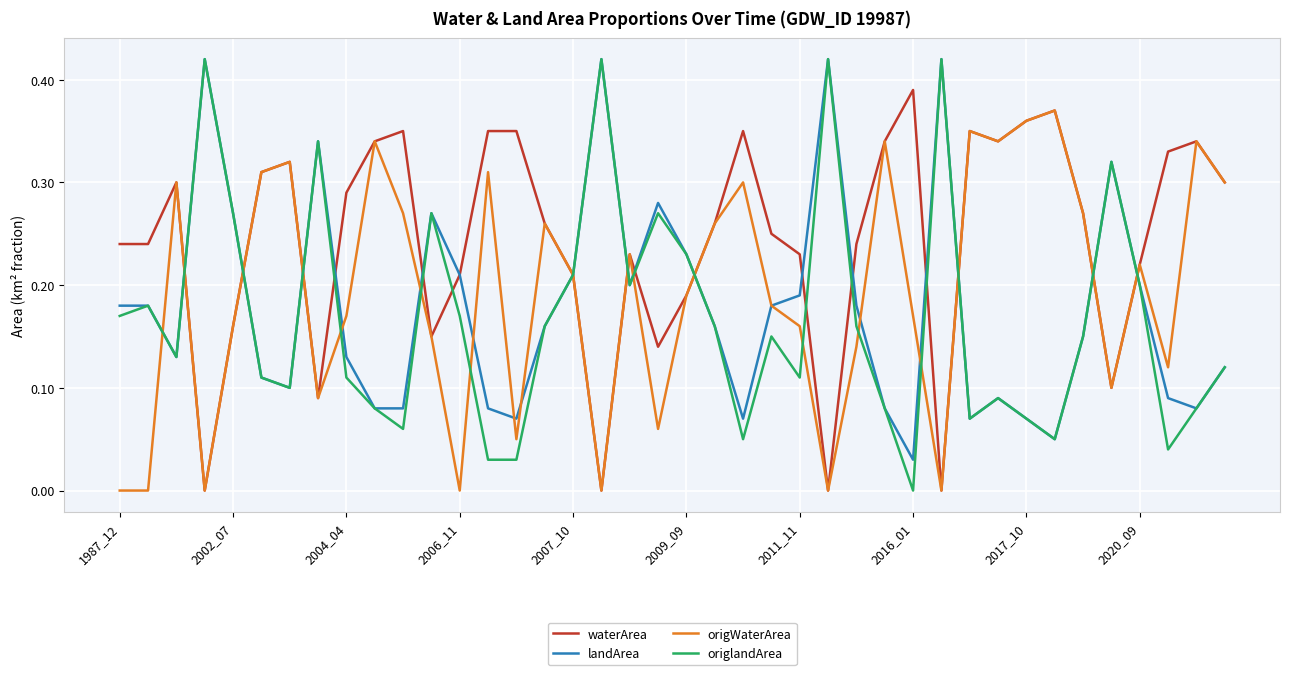

Which series has the largest range (max minus min)?

origlandArea